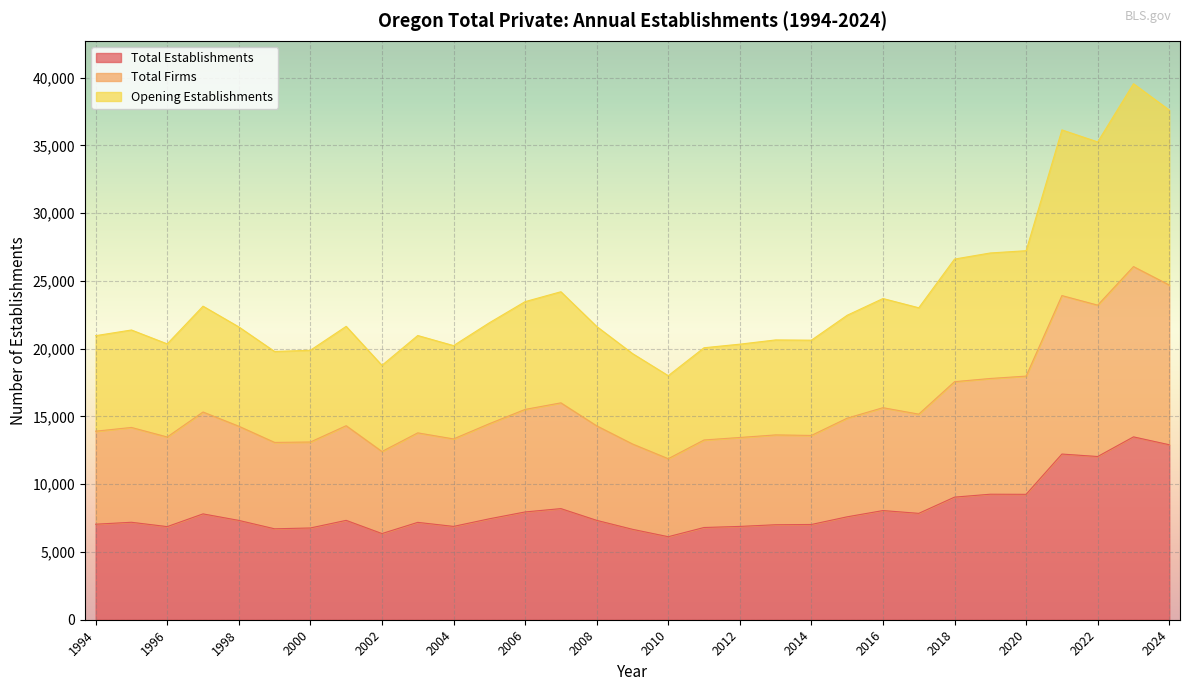

What is the total value across all series at 2001?

43300